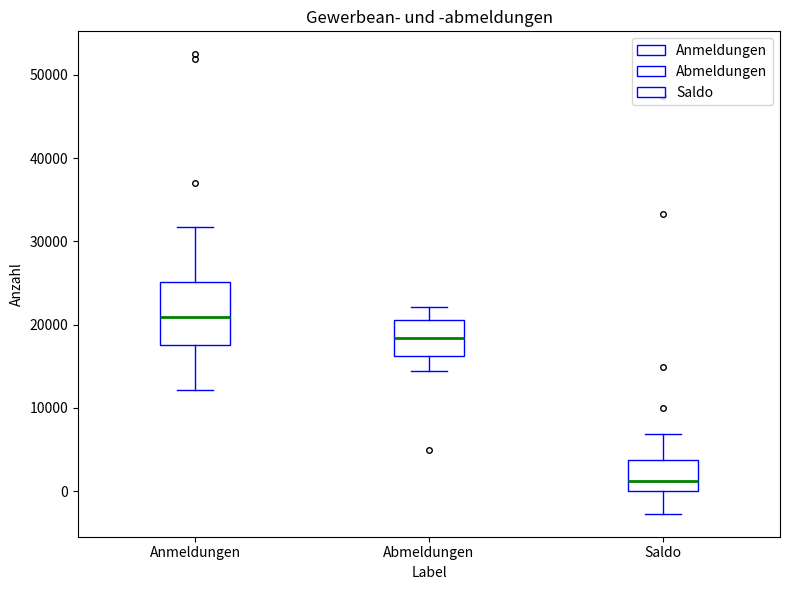

Where is the upper edge of the box for Abmeldungen on the y-axis? The values are not printed on the chart, so give them approximately, as read against the axis.

21000